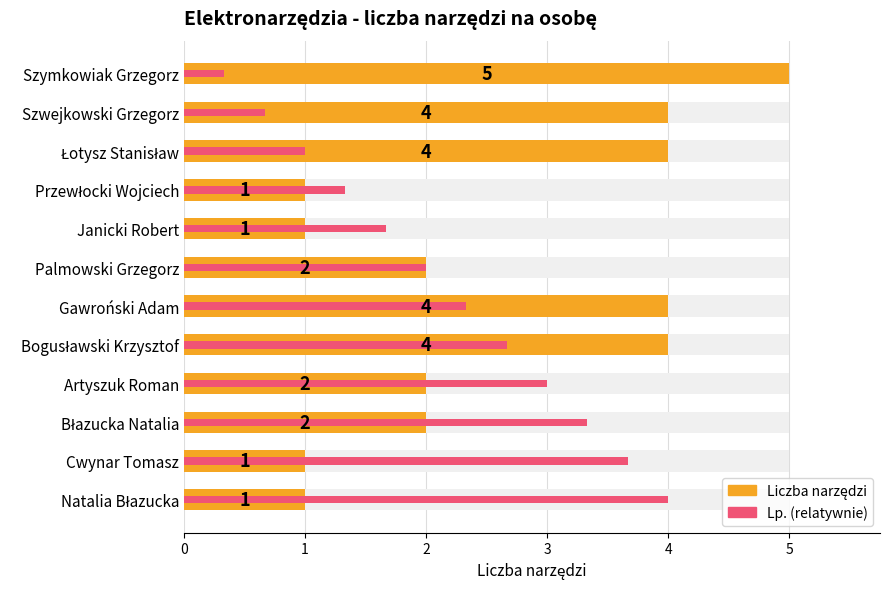

What is the value of the Lp. (relatywnie) bar at the 10th from the left?

3.3